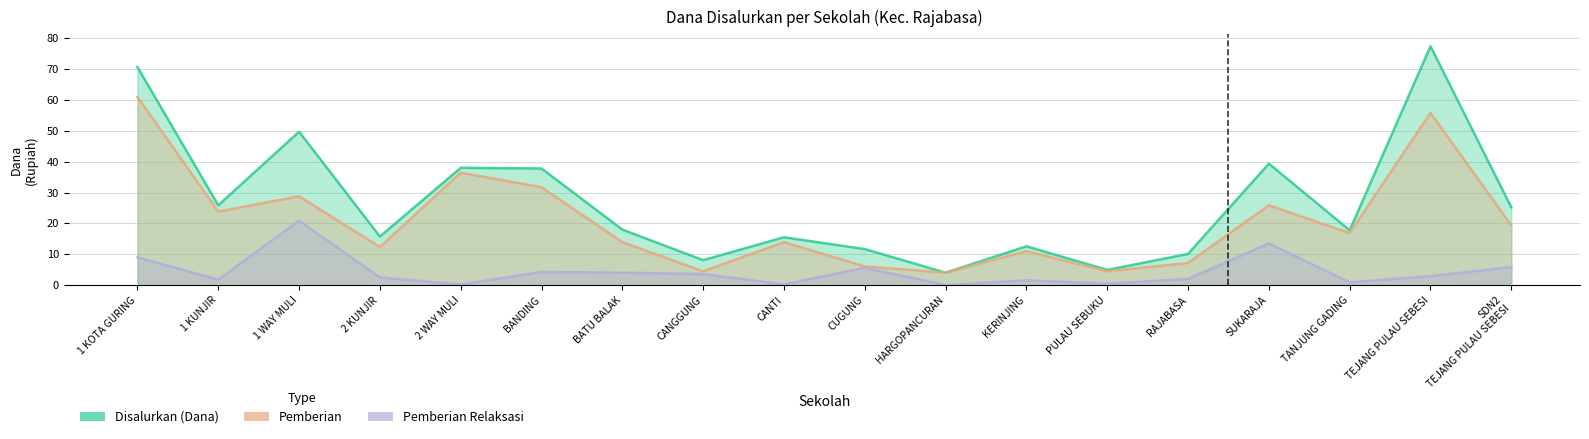

Reading right to left, what are all the values shown in this chart?

Disalurkan (Dana): 25.2	77.4	17.8	39.4	10.1	5.0	12.6	4.0	11.7	15.5	8.1	18.0	37.8	38.0	15.8	49.7	25.9	70.7
Pemberian: 19.4	55.8	16.9	25.9	7.2	4.5	11.0	4.0	6.1	13.9	4.5	13.9	31.7	36.5	12.4	28.8	23.9	61.0
Pemberian Relaksasi: 5.8	2.9	0.9	13.5	2.0	0.5	1.6	0.0	5.6	0.2	3.6	4.0	4.3	0.2	2.5	20.9	1.8	9.0